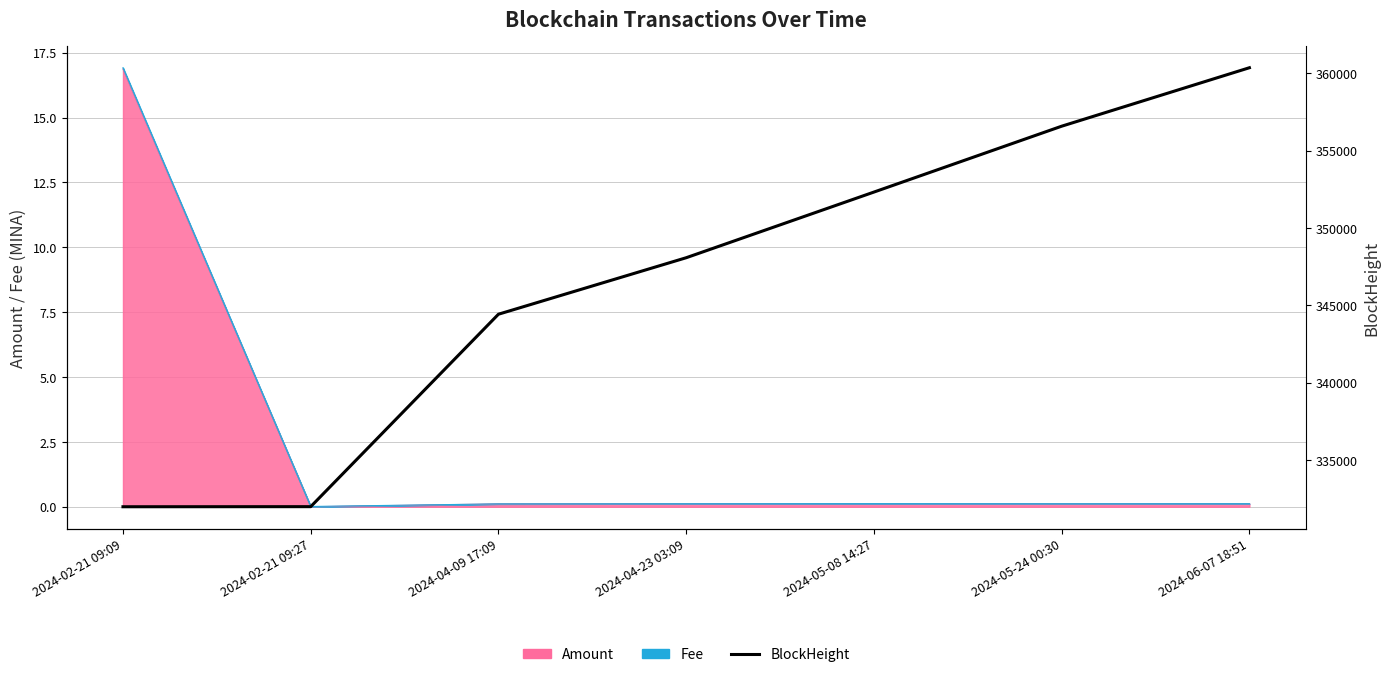

How many data points are less than 348075?

3